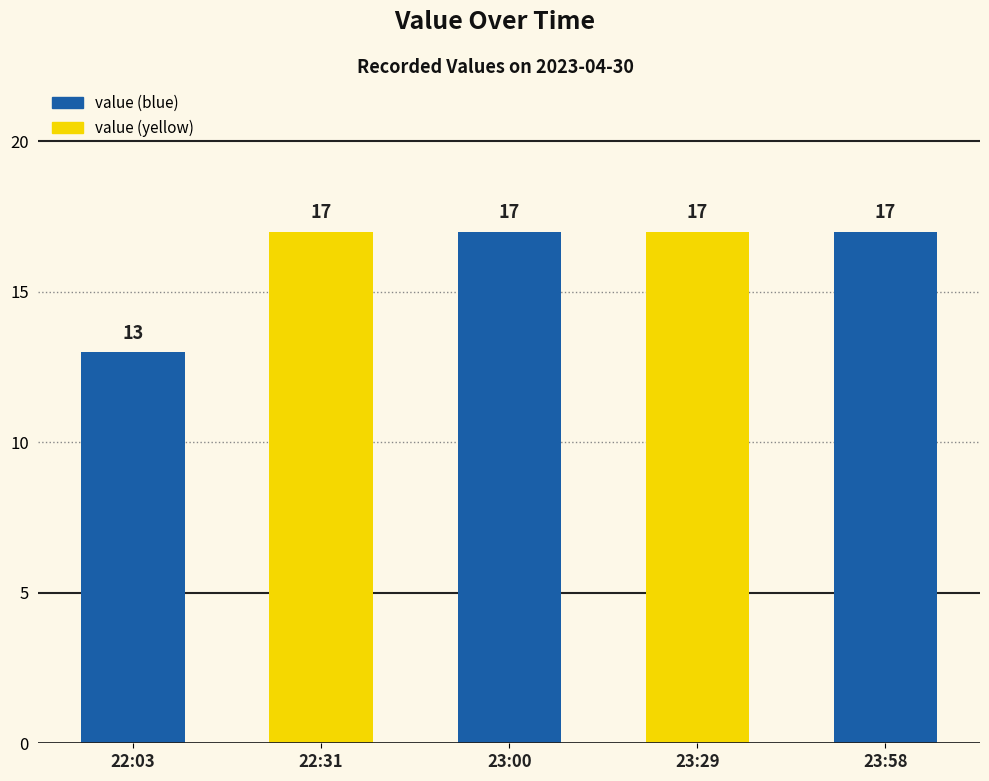

Count the values in the range 17 to 18.

4